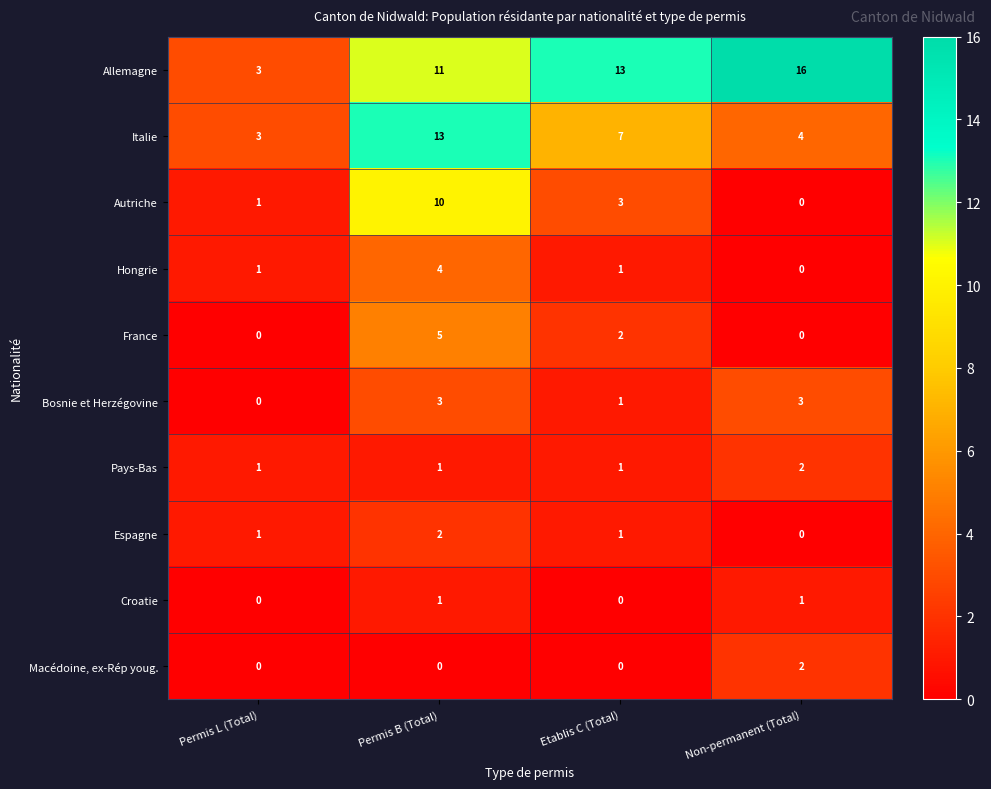

Is the value of Croatie at Permis B (Total) greater than the value of Macédoine, ex-Rép youg. at Non-permanent (Total)?

No